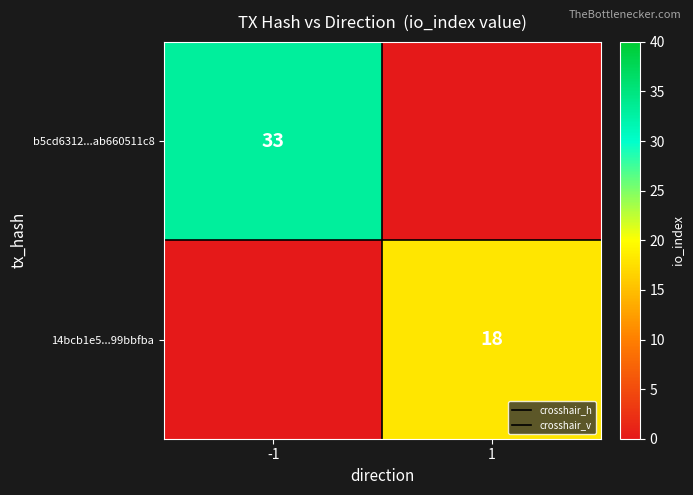

How many positive values does the 14bcb1e5...99bbfba series have?

1